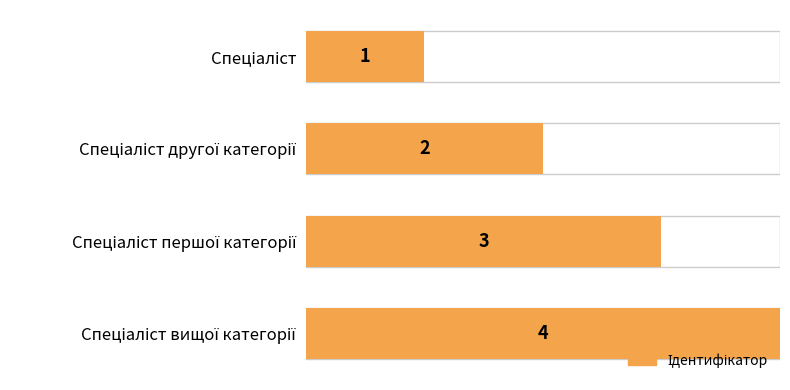

Between Спеціаліст вищої категорії and Спеціаліст другої категорії, which is larger?

Спеціаліст вищої категорії